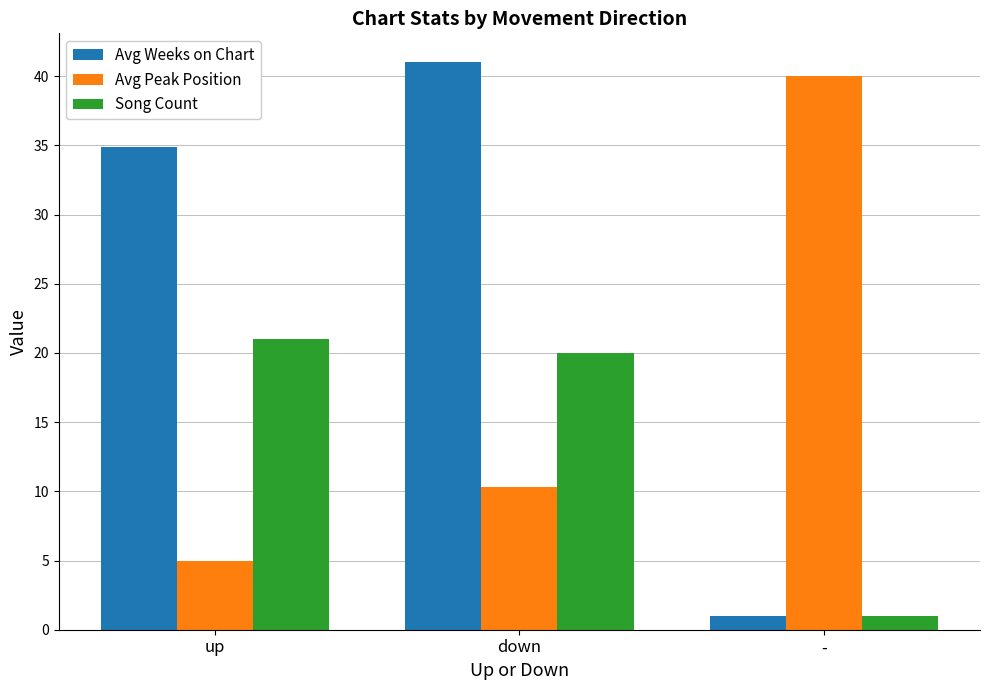

At which label is Avg Weeks on Chart closest to 21?

up